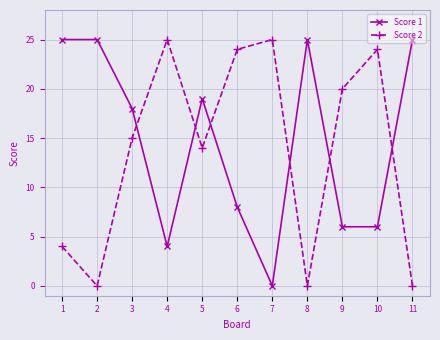

Which series ends up on top after the final intersection of Score 2 and Score 1?

Score 1